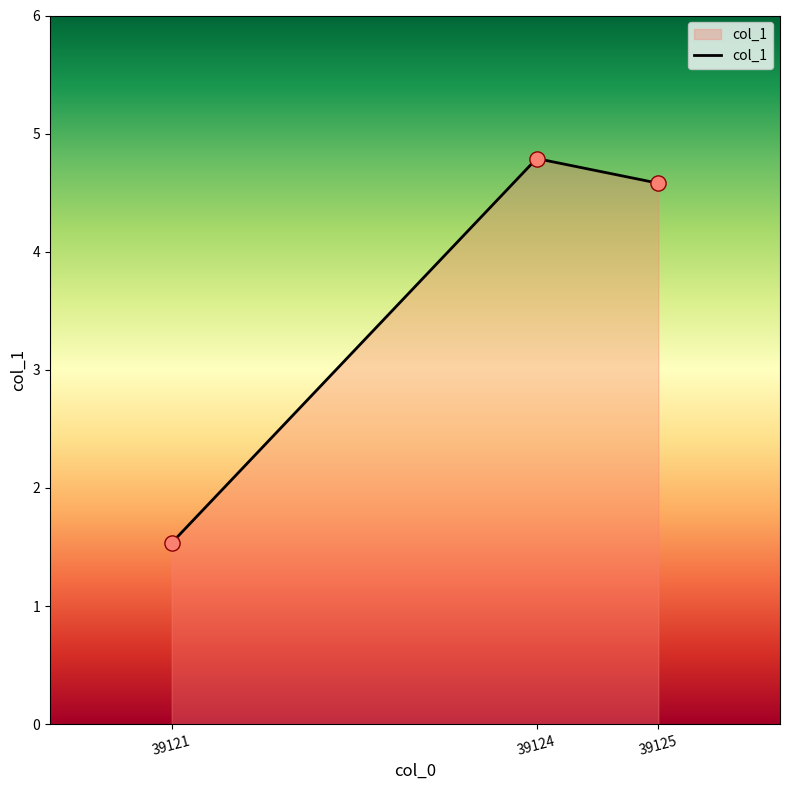

Between 39121 and 39124, which is larger?

39124